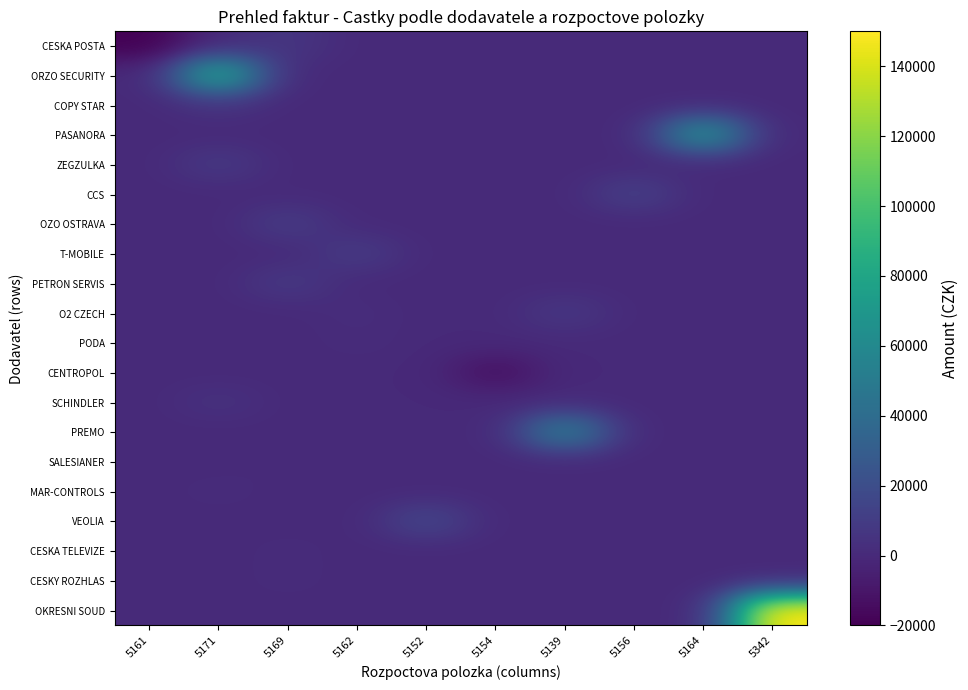

Which series changed the most between 5139 and 5156?

PREMO